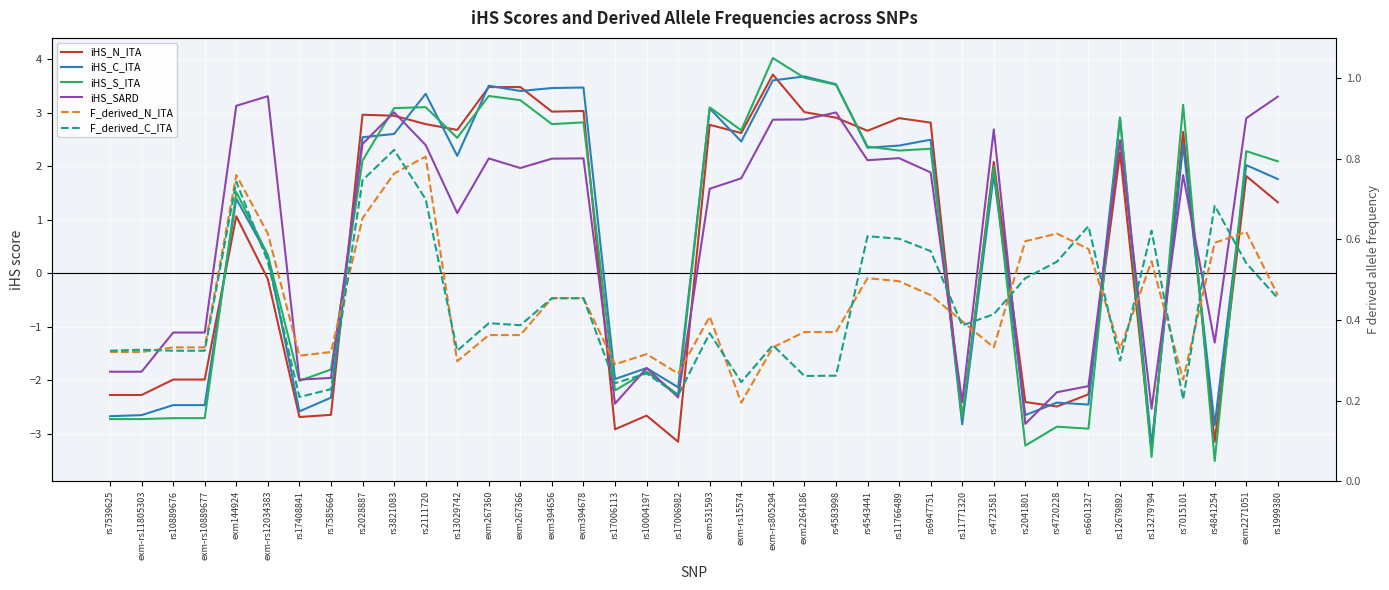

What position from the right is exm2271051?

2